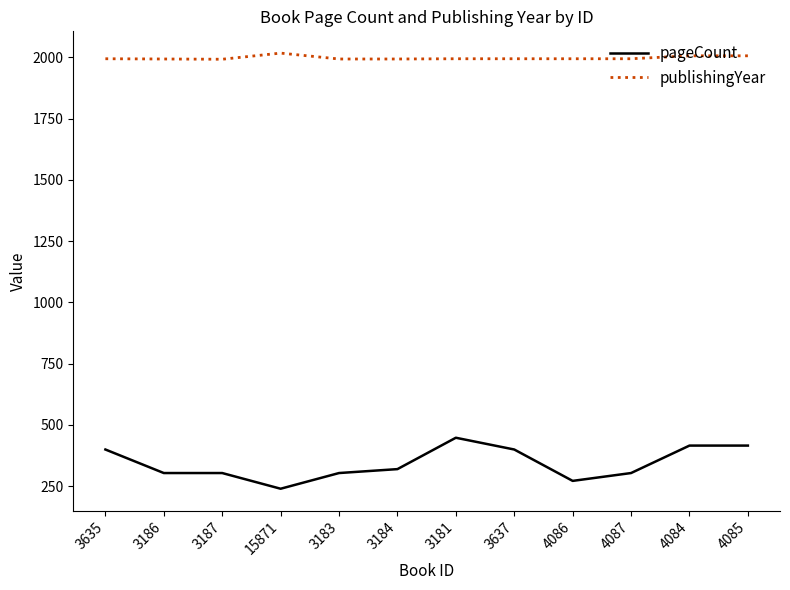

How many lines are shown in the chart?

2